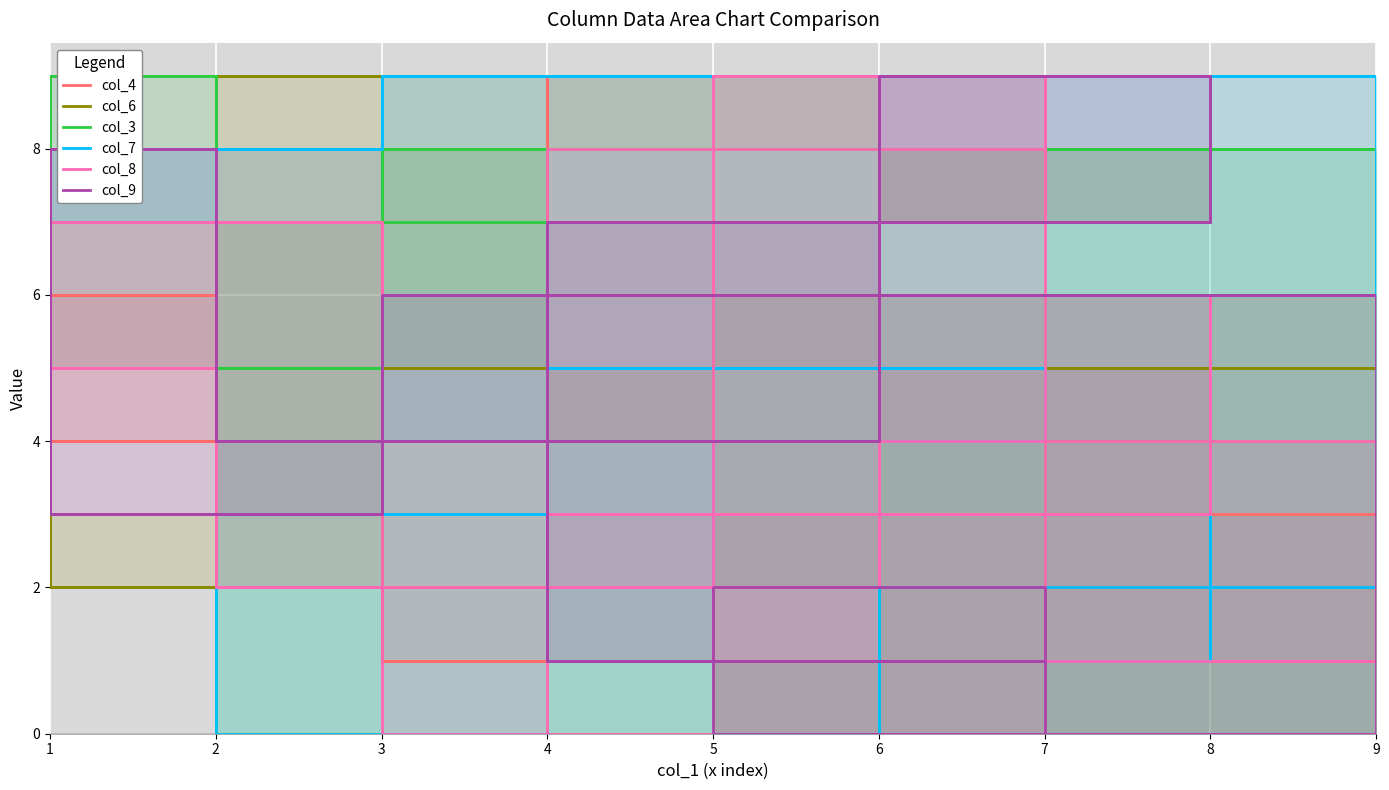

At which category does col_4 reach its first local peak?

2